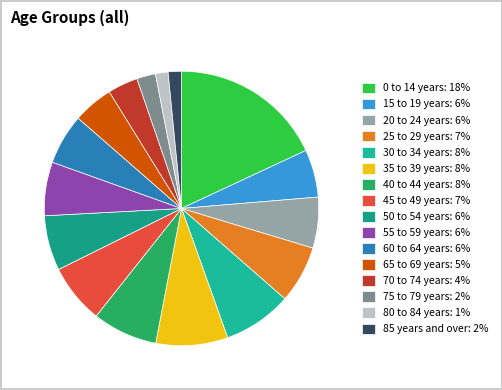

Which slice is the smallest?

80 to 84 years